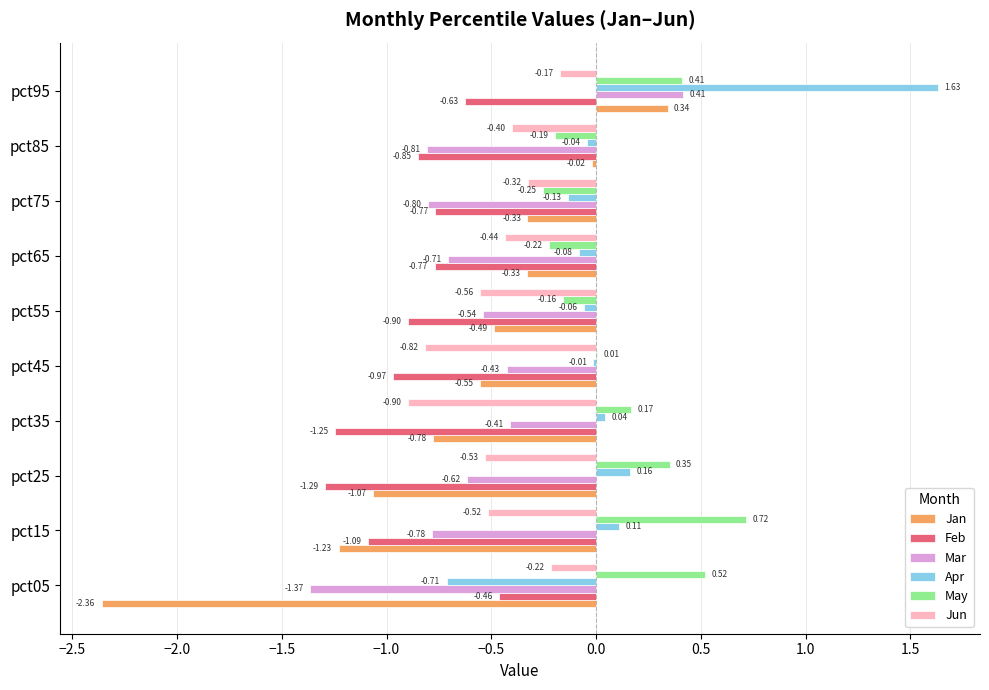

Which category has the highest value across all series?

pct95